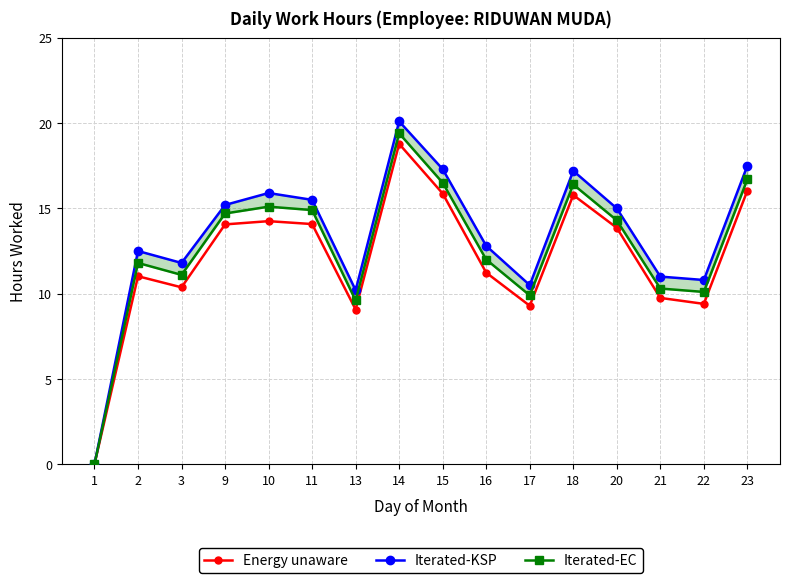

What is the difference between the second highest and second lowest values in the Iterated-EC series?

7.1